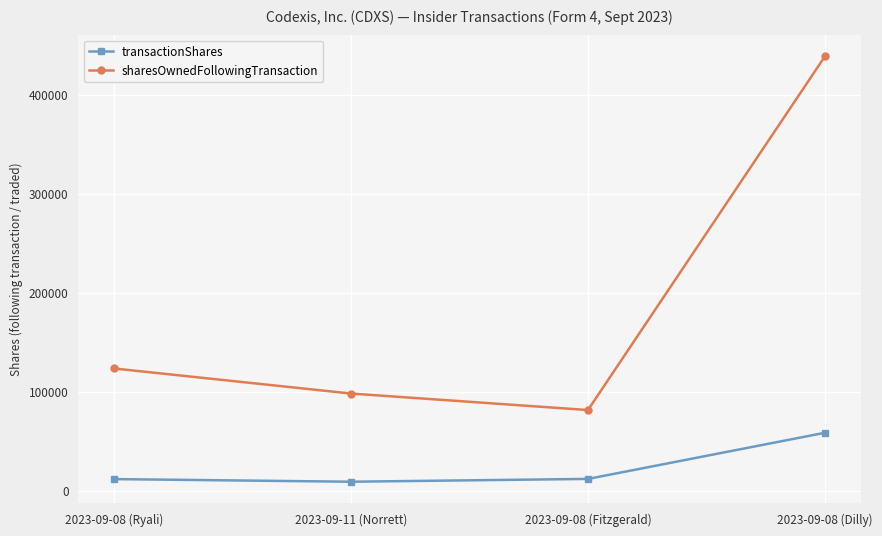

True or false: sharesOwnedFollowingTransaction and transactionShares cross at least once.

False